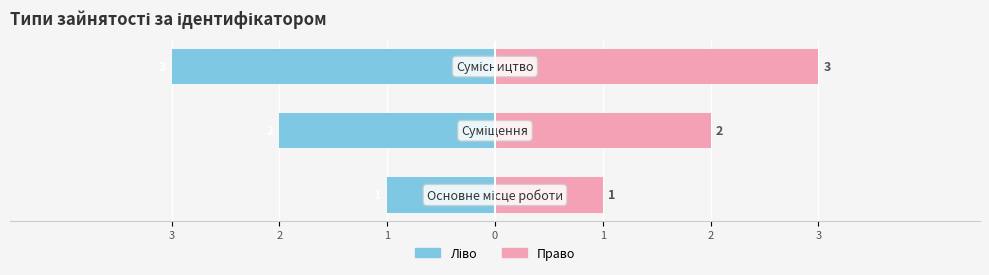

What is the minimum value for Ідентифікатор (ліво)?

-3